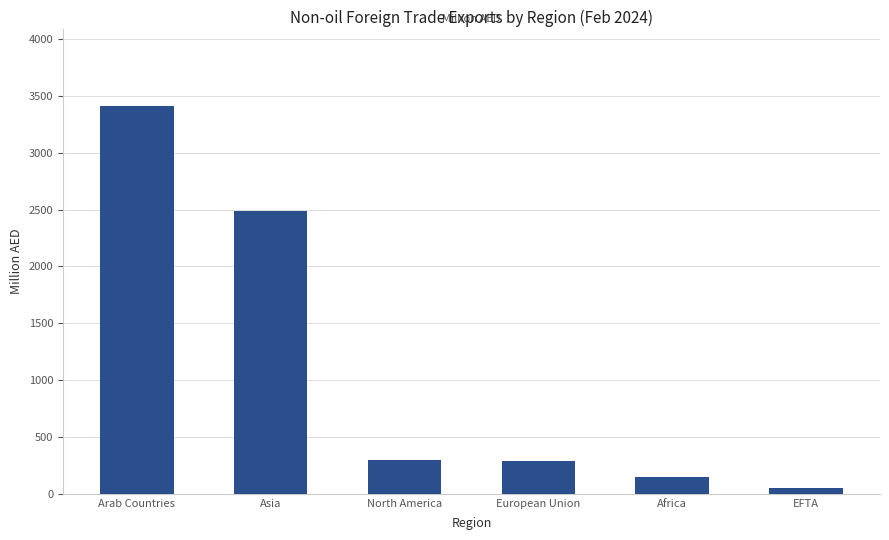

The value at Asia is 2490.5. True or false?

True